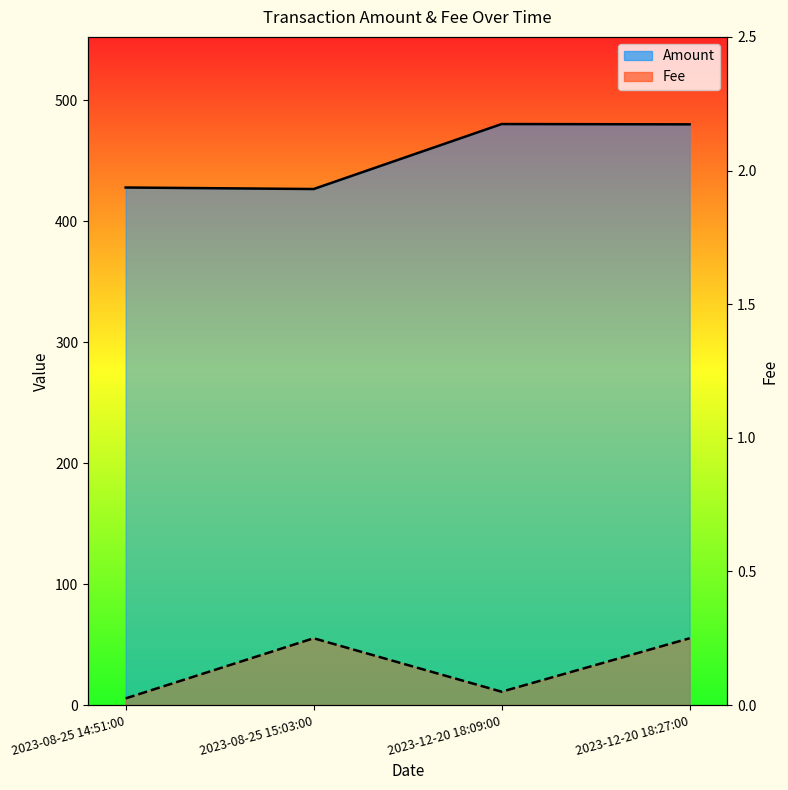

What are all the series names shown in the legend?

Amount, Fee